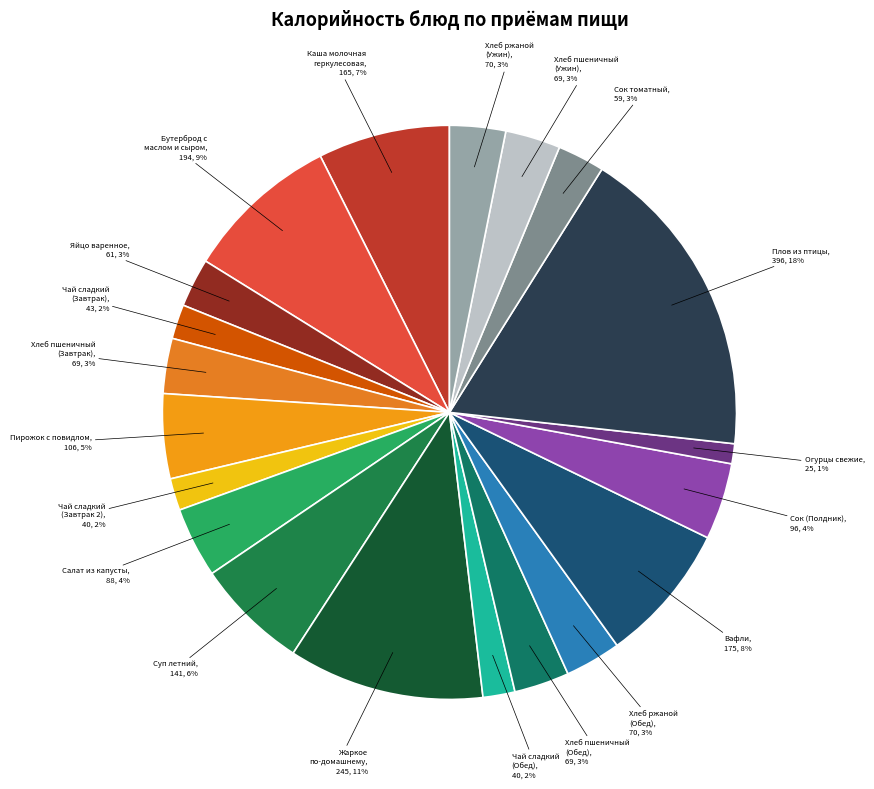

Which category has the smallest portion of the pie?

Огурцы свежие